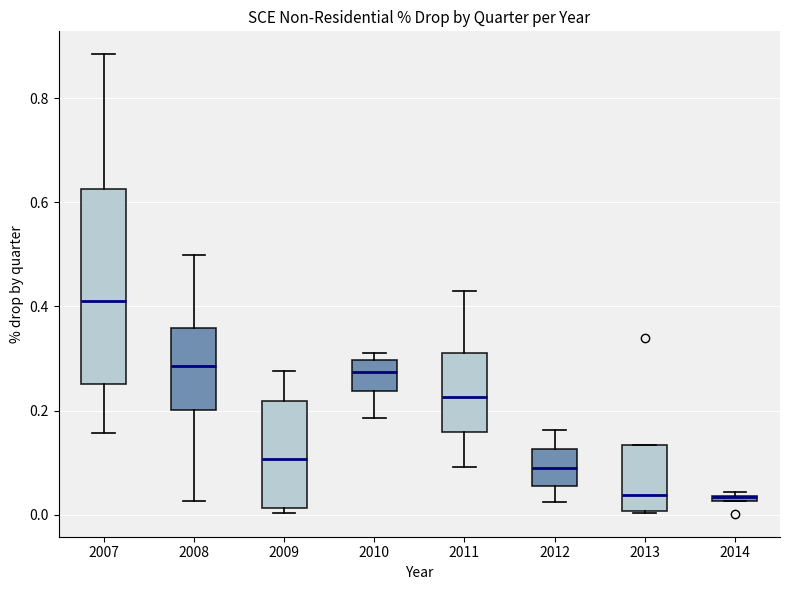

Comparing the boxes themselves (not the whiskers), which one is the tallest?

2007